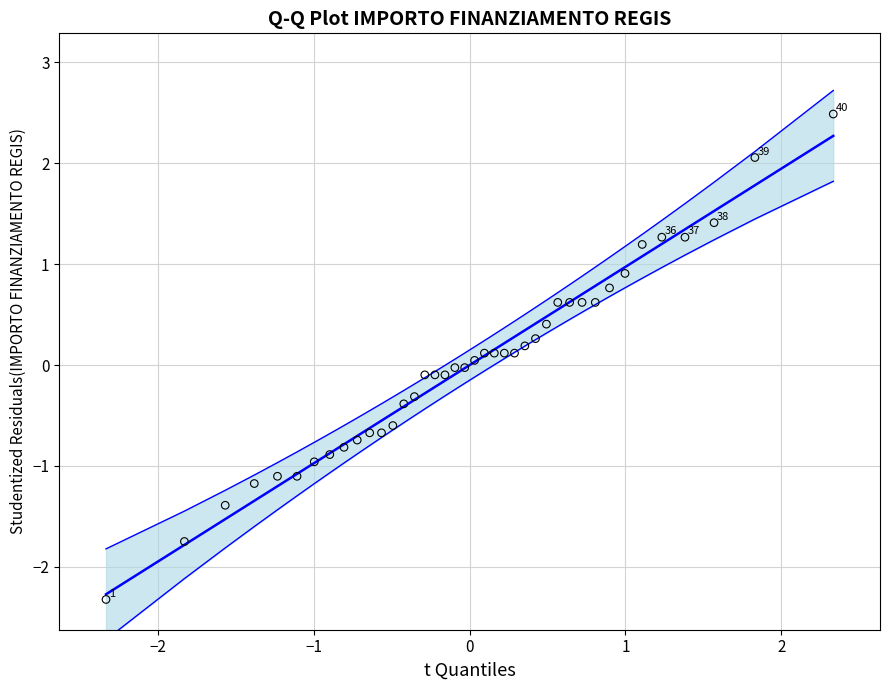

What is the range of Y values (max minus min)?

4.8